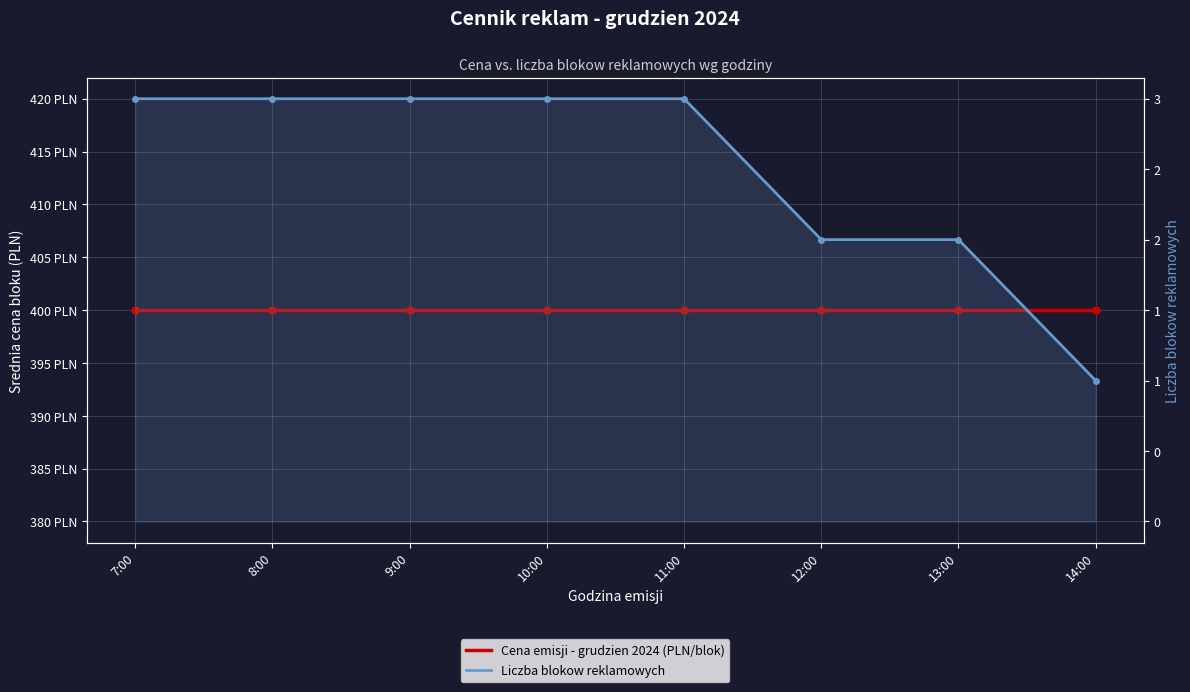

Which series has the largest range (max minus min)?

Liczba blokow reklamowych